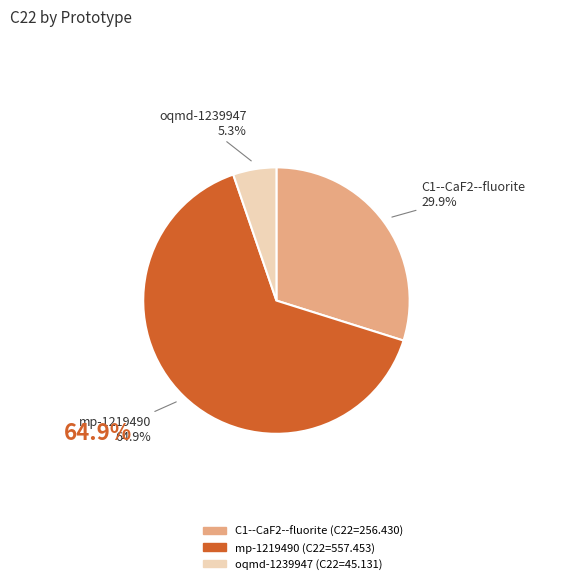

What percentage is the oqmd-1239947 slice, to the nearest percent?

5%